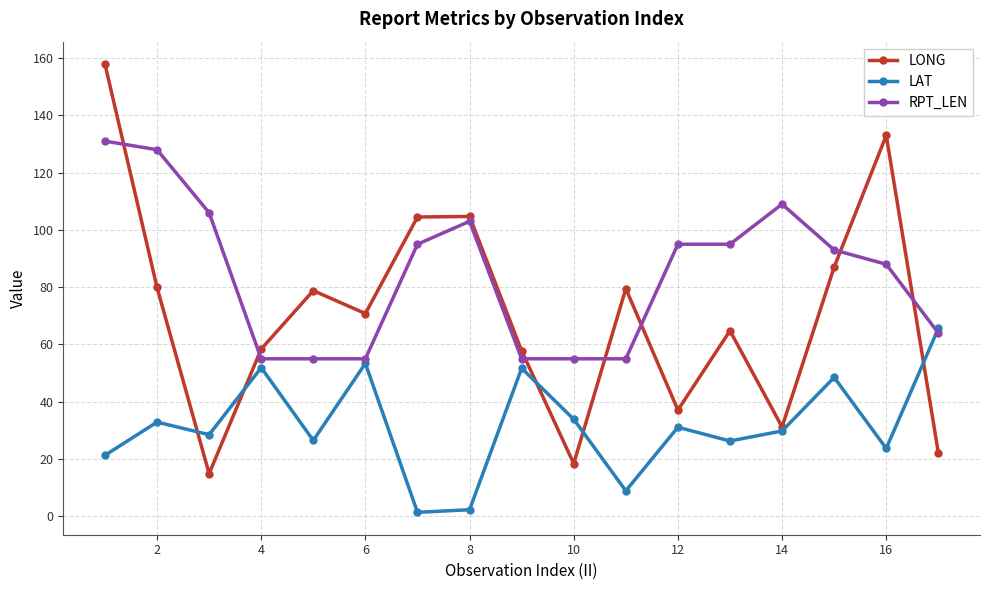

Rank the series by their average value, from highest to lowest.

RPT_LEN, LONG, LAT